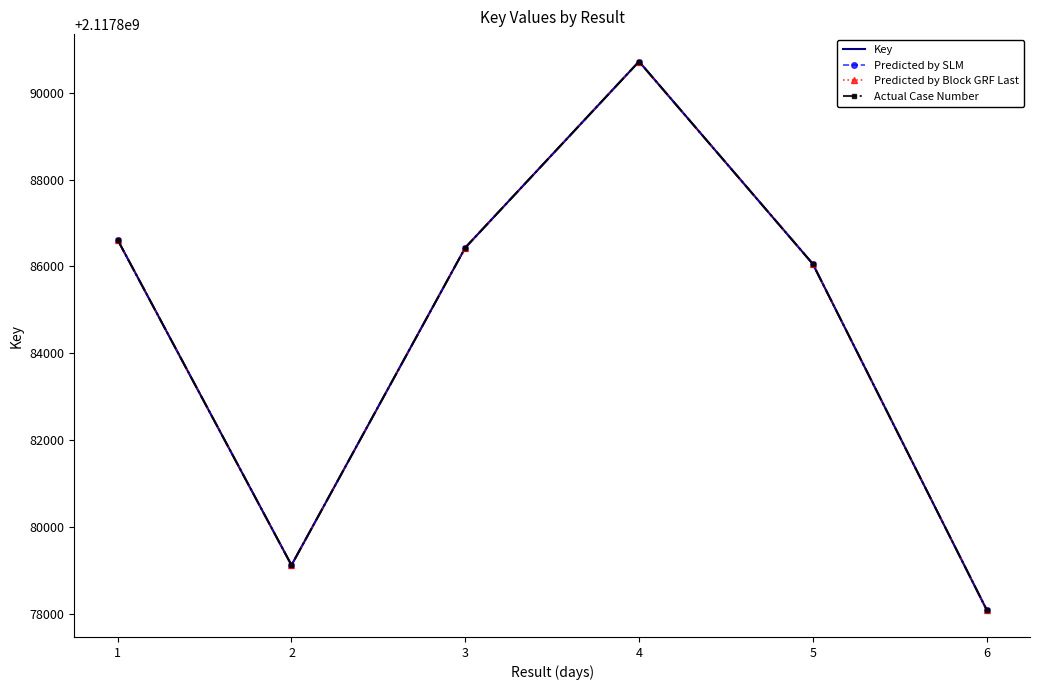

Which series has the largest range (max minus min)?

Key